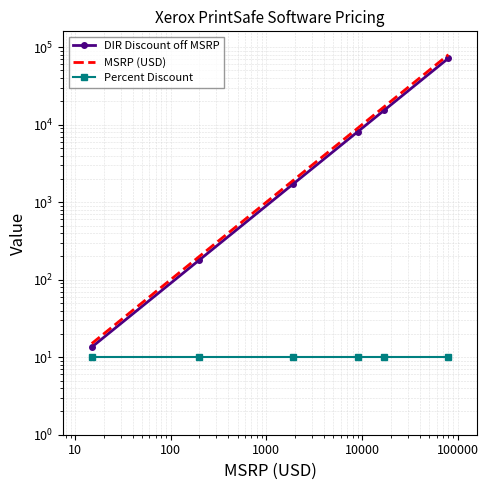

What is the highest value of the Percent Discount series?

10.0